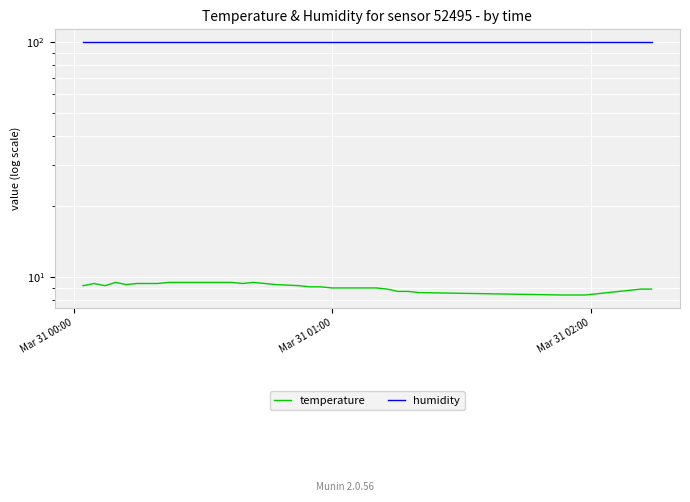

True or false: temperature and humidity cross at least once.

False